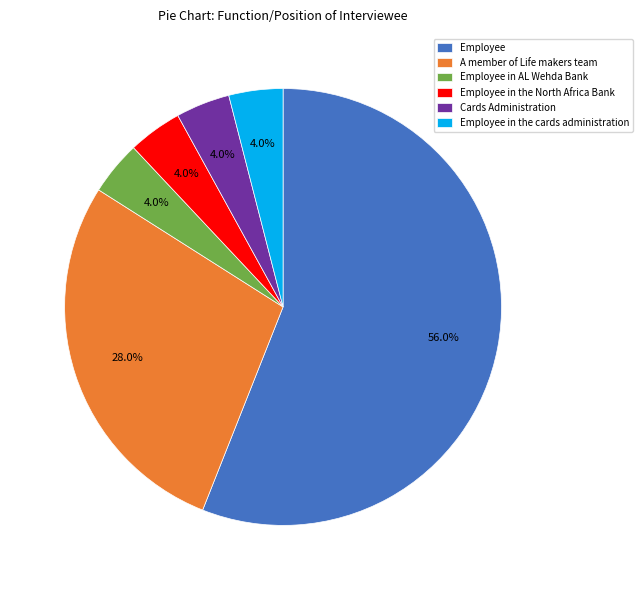

To the nearest percent, what percentage of the pie is Employee in the North Africa Bank?

4%